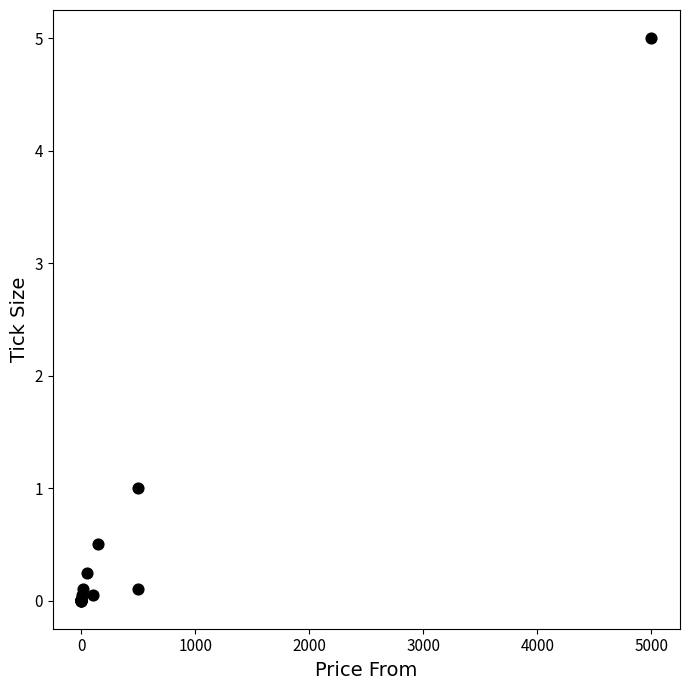

What Y value in the scatter plot is closest to 2?

1.0